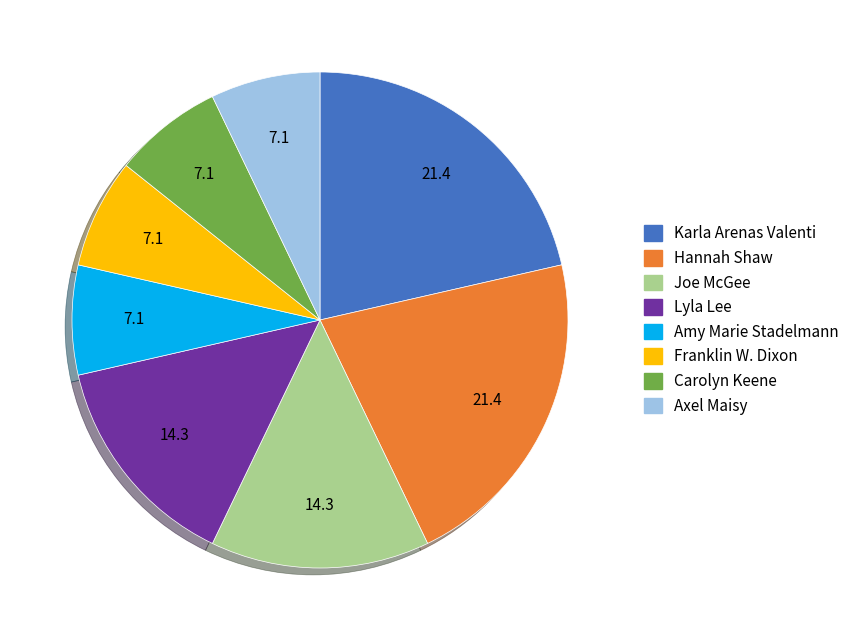

Between Hannah Shaw and Franklin W. Dixon, which is larger?

Hannah Shaw